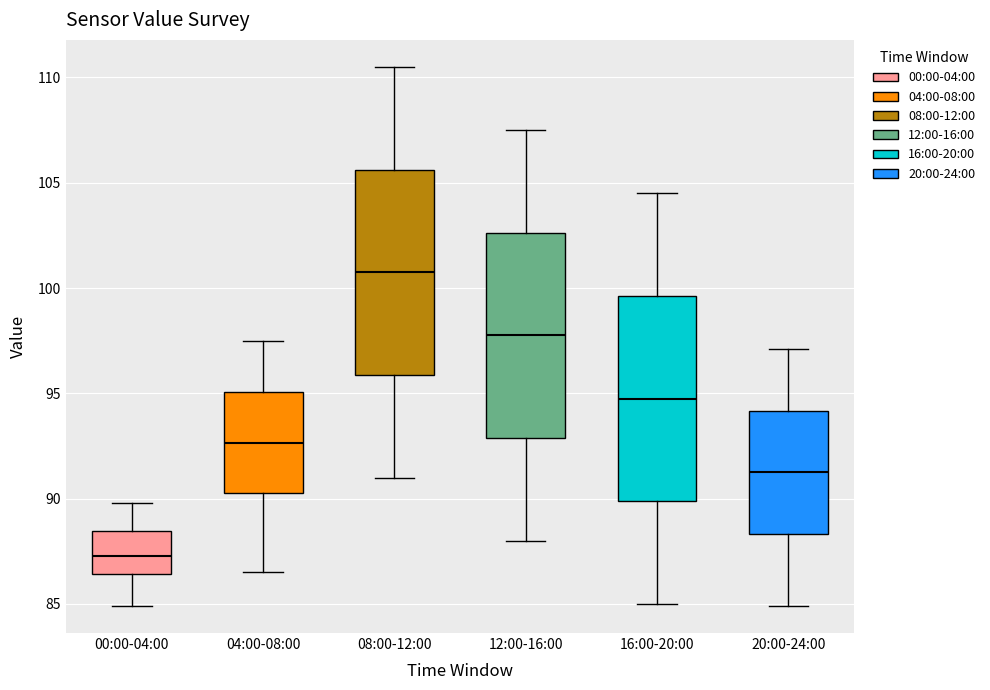

Reading left to right, transcribe this box plot: for each box, give where its median line is, the range the box spans, and where its two whiskers end, as read against the y-axis. The values are not printed on the chart, so give them approximately, as read against the axis.

00:00-04:00: median 87.5, box 86.5 to 88.5, whiskers 85.0 to 90.0
04:00-08:00: median 92.5, box 90.5 to 95.0, whiskers 86.5 to 97.5
08:00-12:00: median 101.0, box 96.0 to 105.5, whiskers 91.0 to 110.5
12:00-16:00: median 98.0, box 93.0 to 102.5, whiskers 88.0 to 107.5
16:00-20:00: median 95.0, box 90.0 to 99.5, whiskers 85.0 to 104.5
20:00-24:00: median 91.5, box 88.5 to 94.0, whiskers 85.0 to 97.0